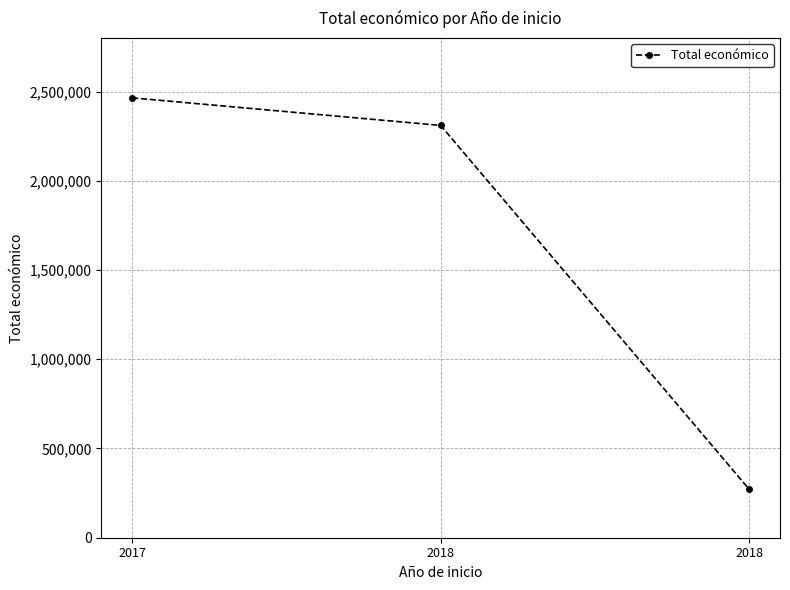

How many lines are shown in the chart?

1